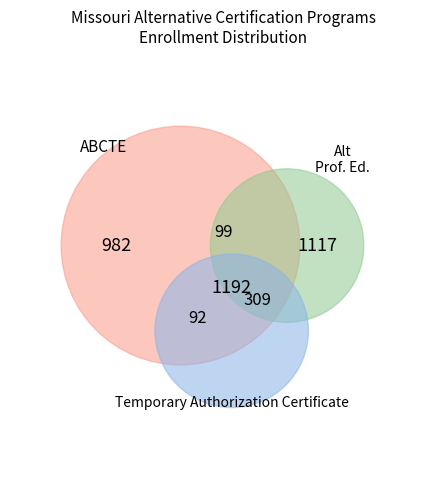

Is it true that Alternative Professional Education Program is 49% of the pie?

False